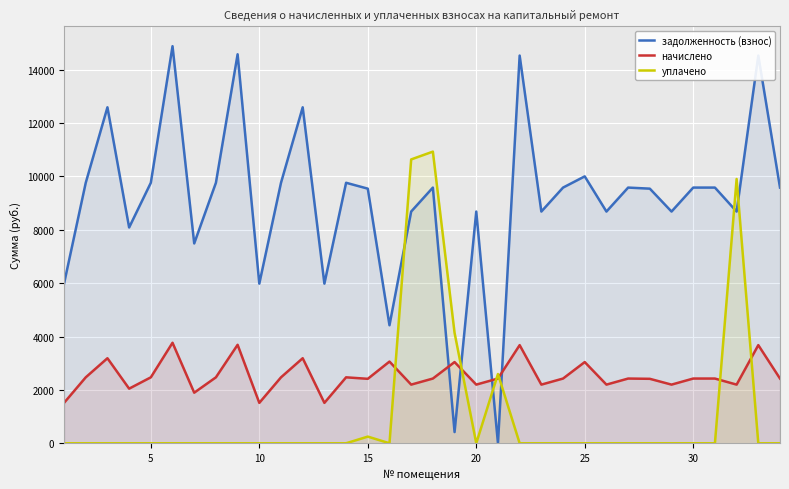

The value of начислено at 20 is 2198.2. True or false?

True